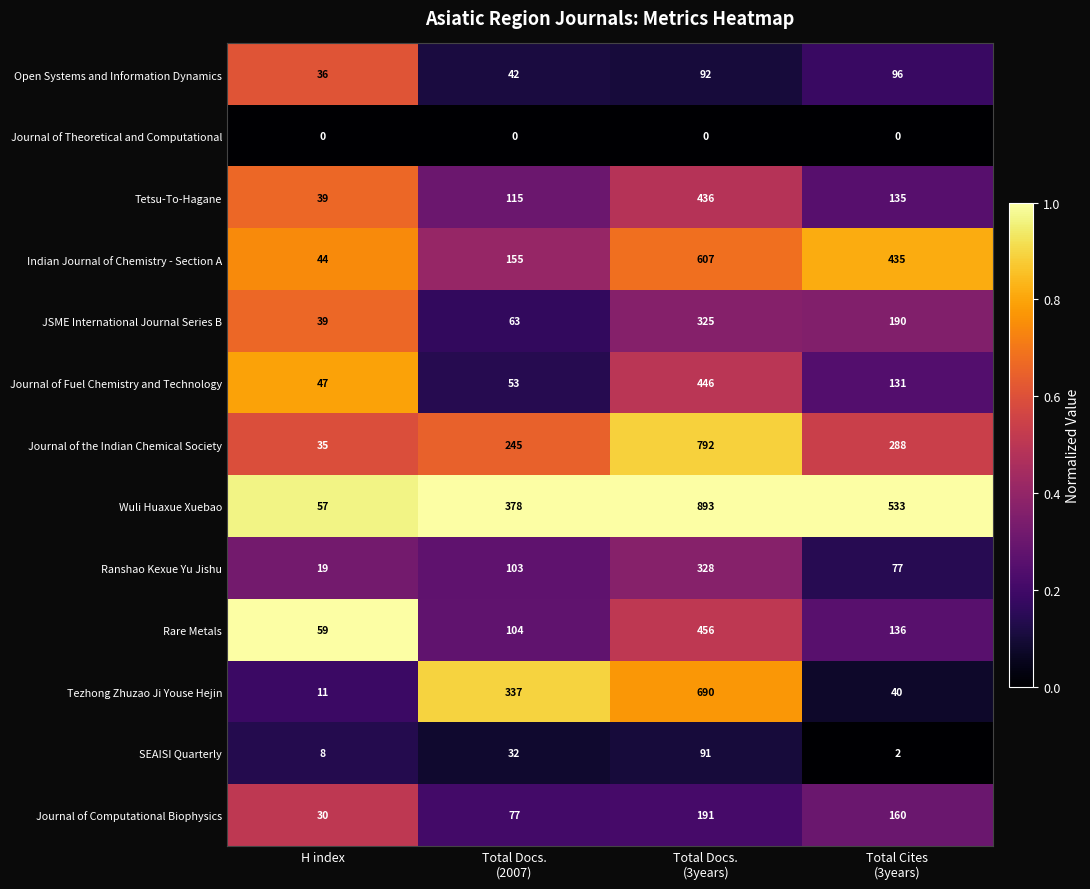

At how many categories does at least one series exceed 0?

4